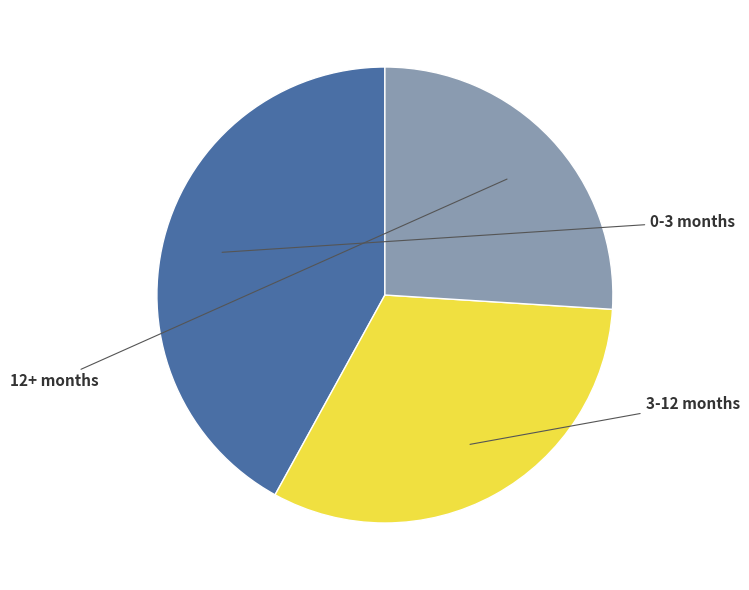

Is there any slice that represents more than half of the pie?

No